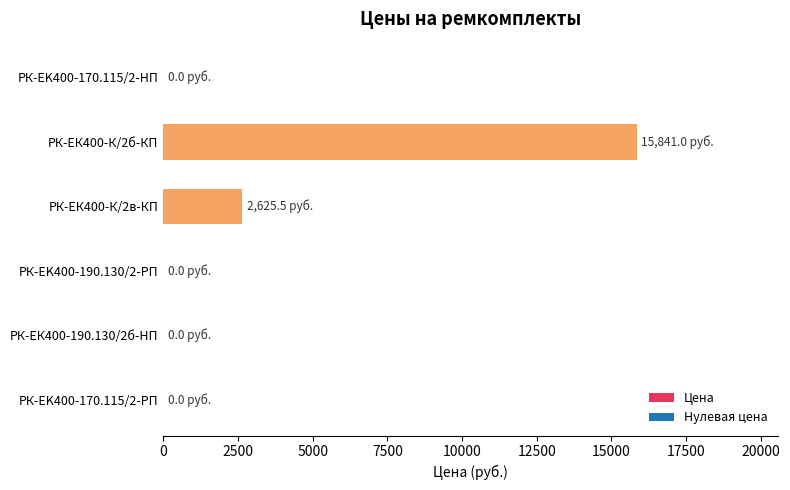

How many categories are shown in the chart?

6